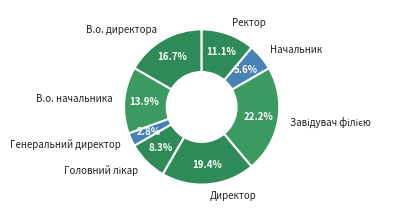

To the nearest percent, what is the average slice percentage?

12%